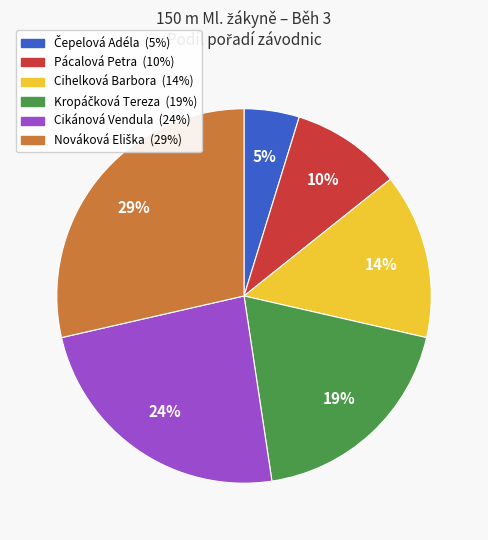

Is there a majority slice in this chart?

No